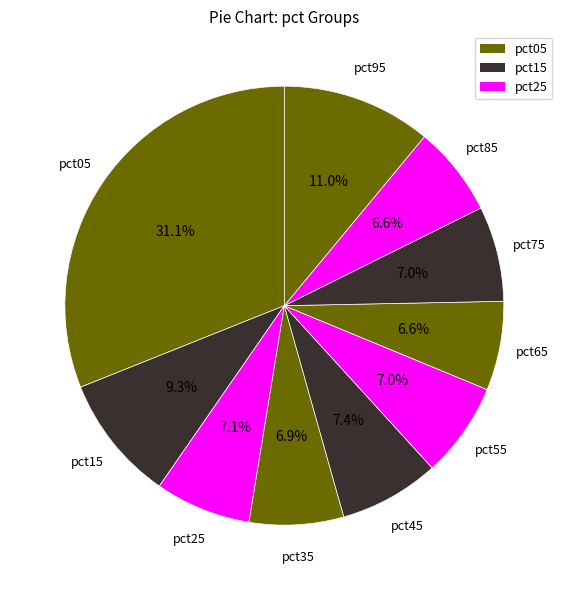

Which category has the biggest portion of the pie?

pct05